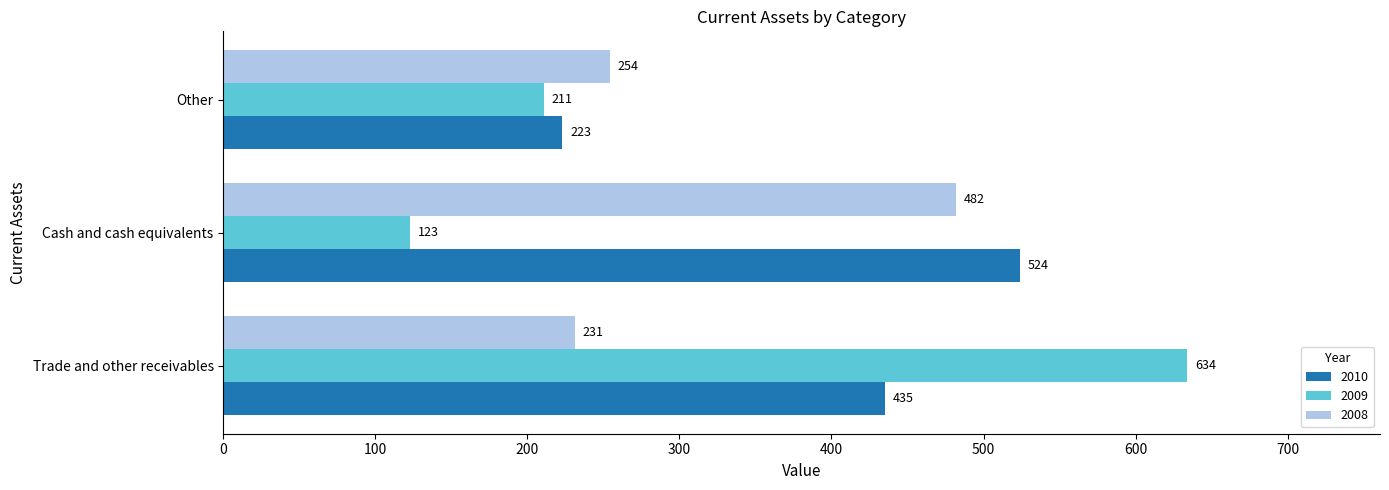

Which series has the largest total across all categories?

2010